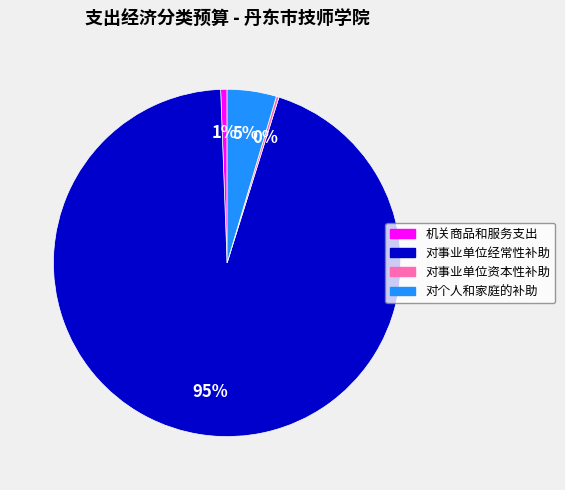

Is 对事业单位经常性补助 the majority of the pie?

Yes